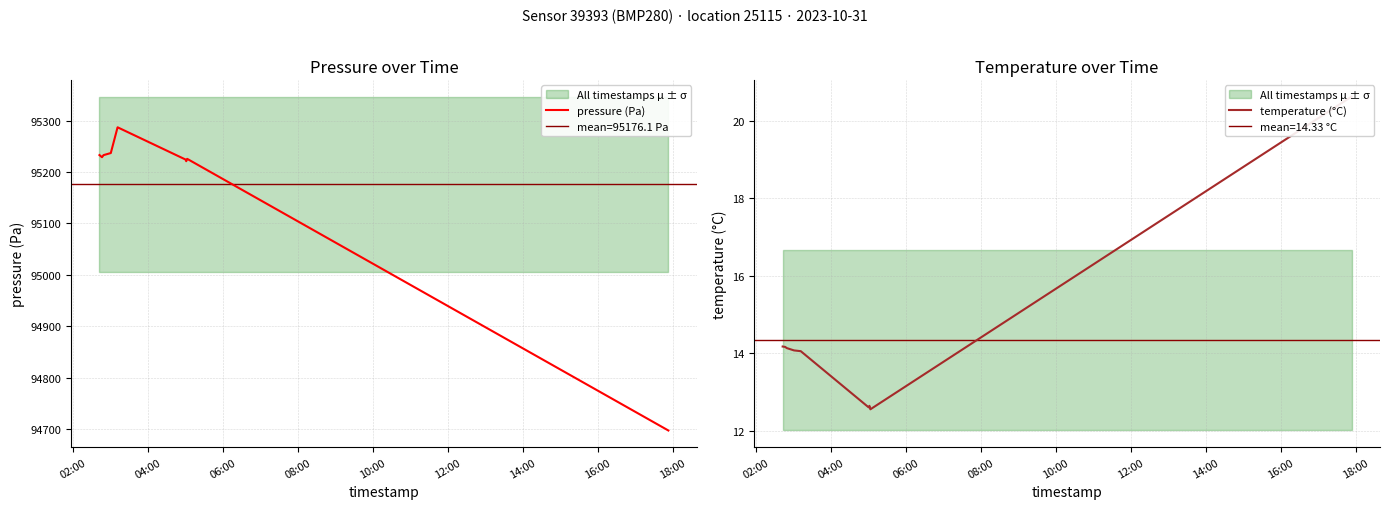

True or false: temperature (°C) and pressure (Pa) cross at least once.

False